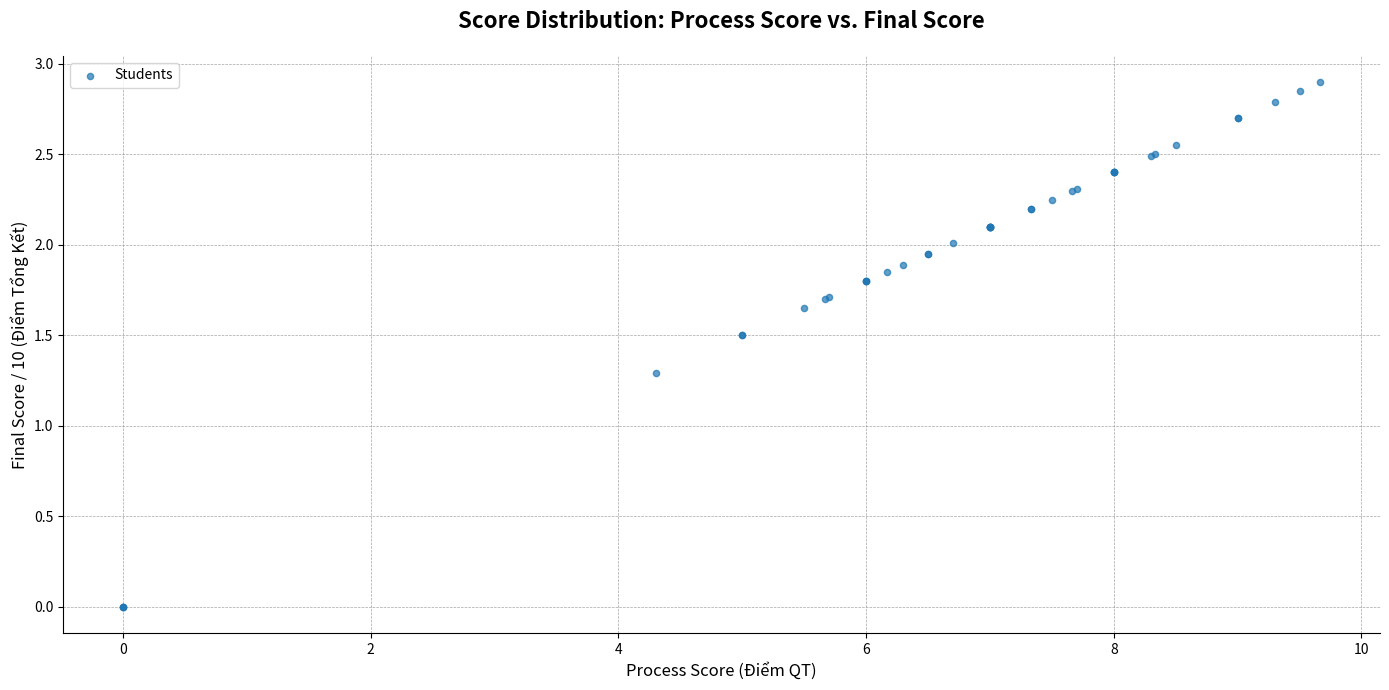

What Y value in the scatter plot is closest to 1?

1.3